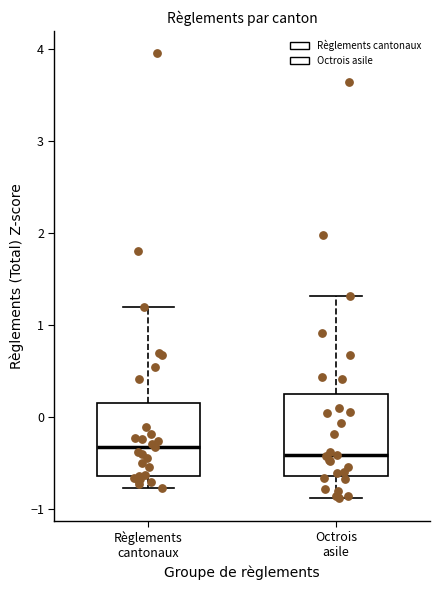

Where is the lower edge of the box for Octrois asile on the y-axis? The values are not printed on the chart, so give them approximately, as read against the axis.

-0.6